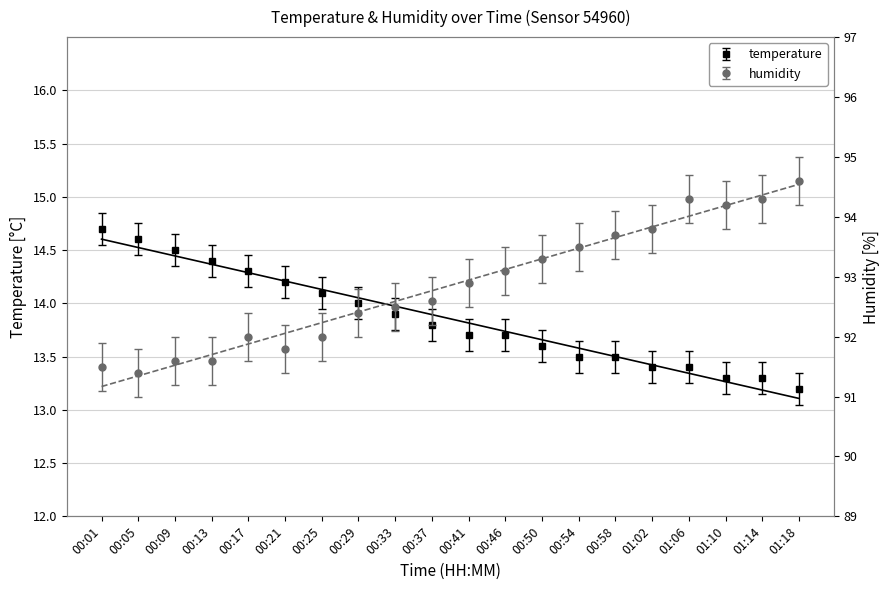

What is the sum of the temperature values at 00:25 and 00:41?

27.8